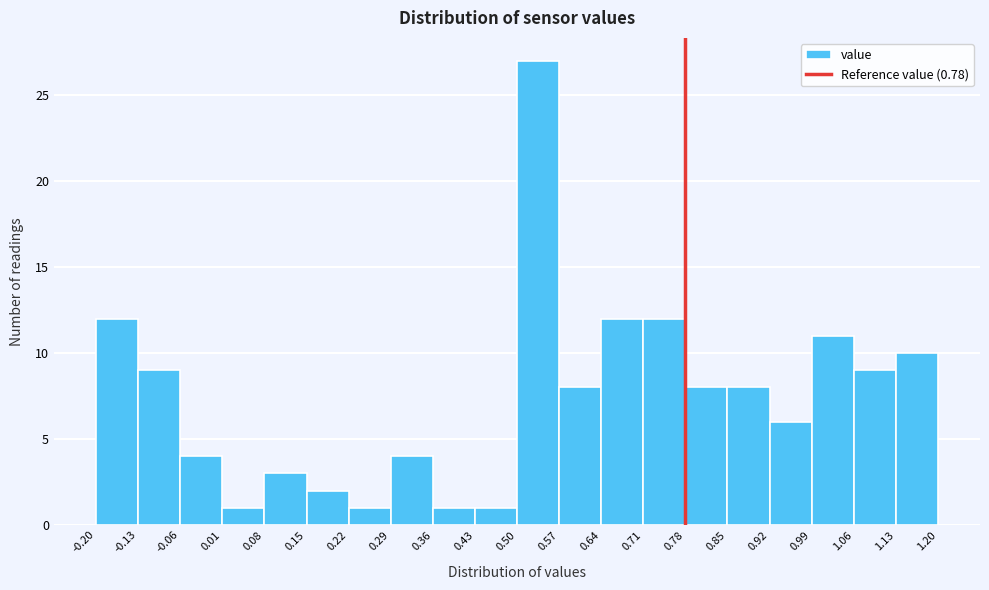

How tall is the bar that spans 1.06 to 1.13 on the x-axis? The values are not printed on the chart, so give them approximately, as read against the axis.

9